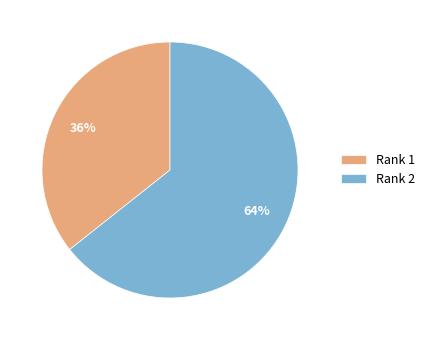

The Rank 1 slice represents 36% of the pie. True or false?

True